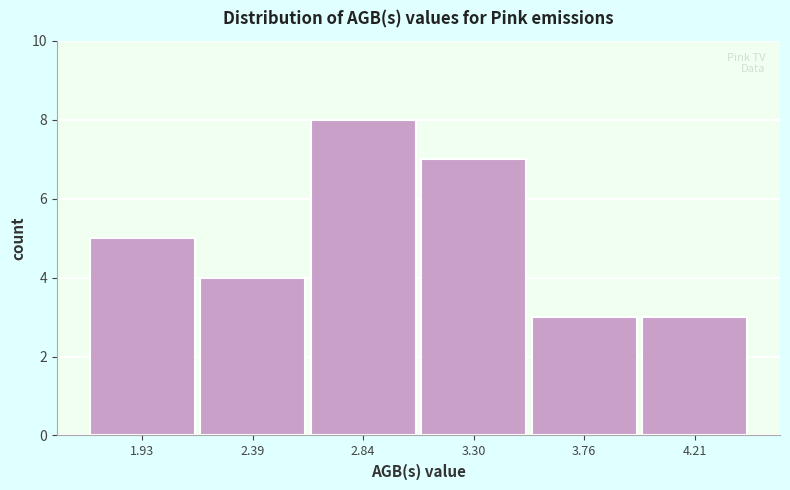

Reading left to right, transcribe this chart: for each bar, give the range it covers on the x-axis and its height. Neither the bar edges nor the heights are printed on the chart, so give them approximately, as read against the axes.

1.70 to 2.15: 5
2.15 to 2.60: 4
2.60 to 3.05: 8
3.05 to 3.55: 7
3.55 to 4.00: 3
4.00 to 4.45: 3